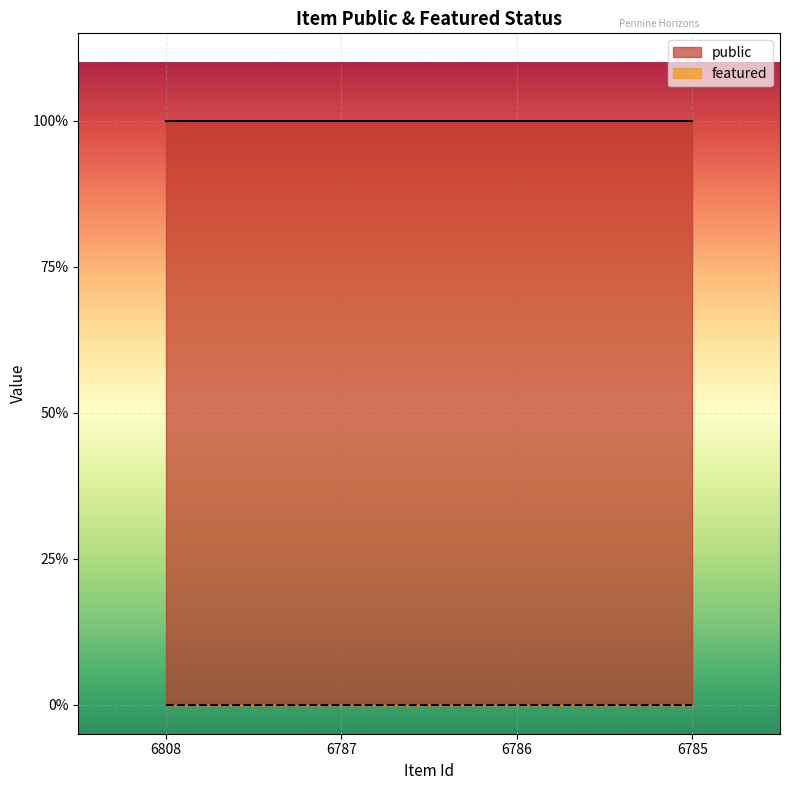

Rank the categories by public value from highest to lowest.

6808, 6787, 6786, 6785